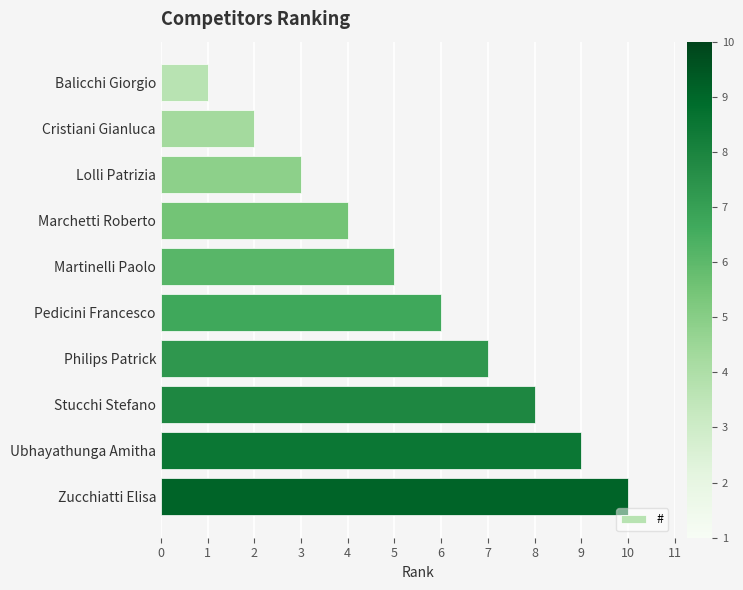

True or false: the data shows 8 at Stucchi Stefano.

True